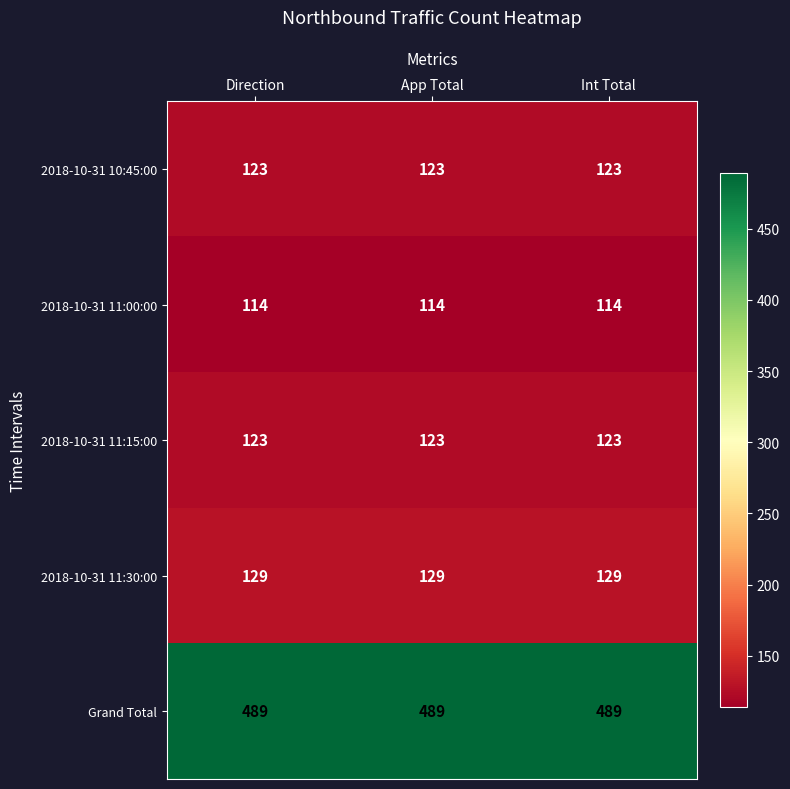

What is the difference between the highest and lowest values at Direction?

375